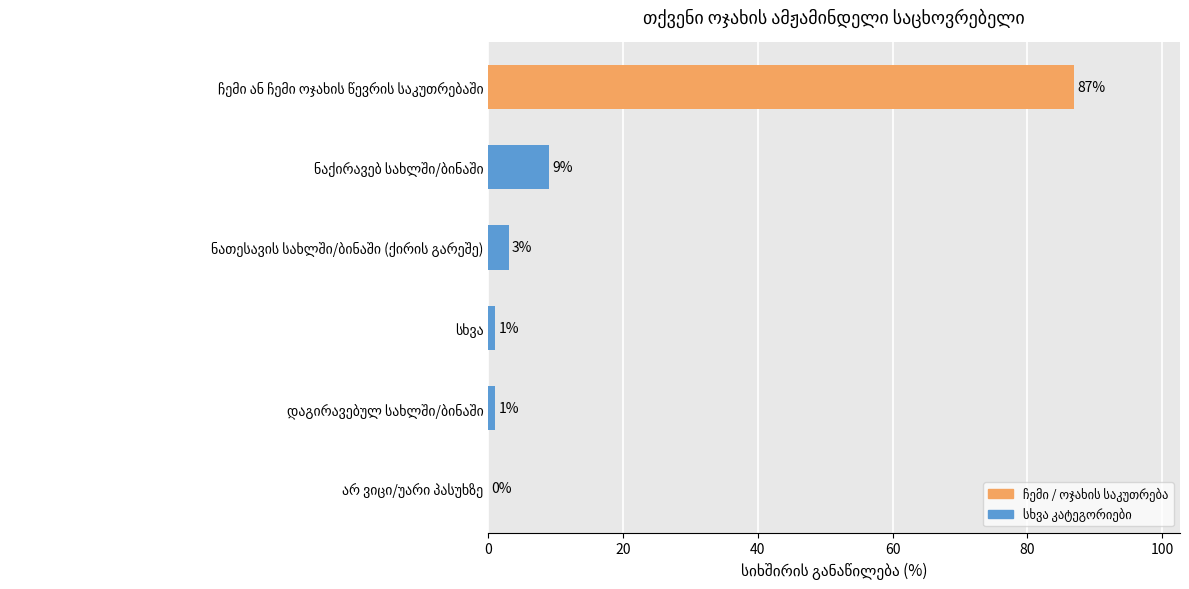

What is the average value?

17